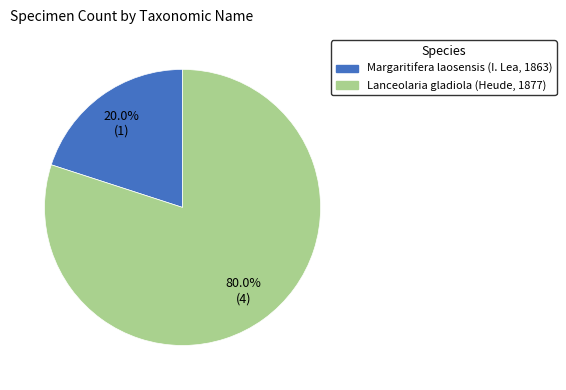

The Lanceolaria gladiola (Heude, 1877) slice represents 80% of the pie. True or false?

True